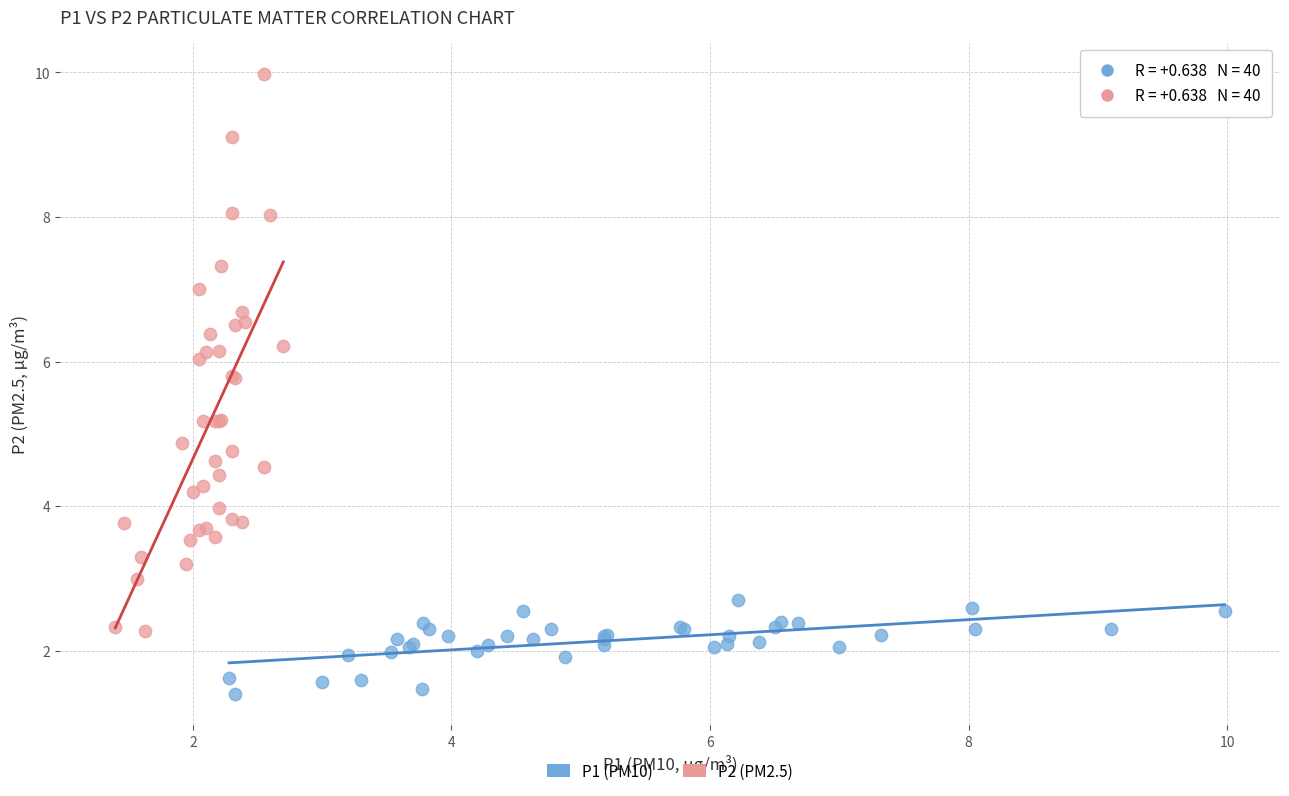

Which series reaches the maximum Y coordinate?

P2 (PM2.5)